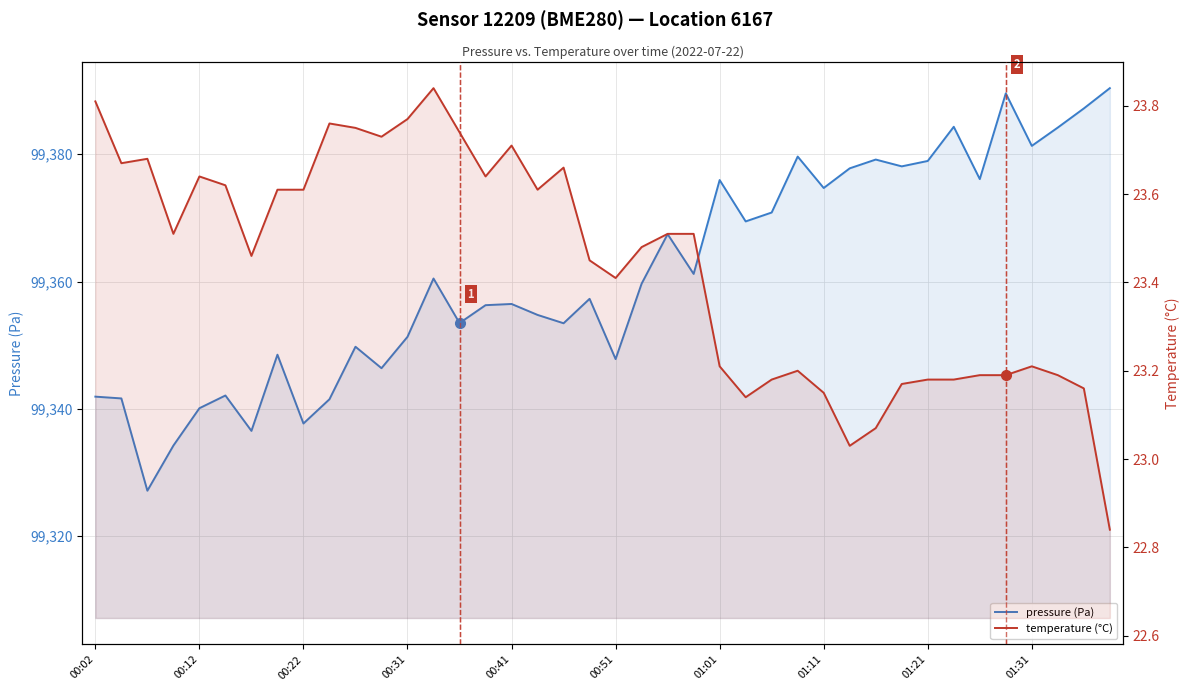

What is the difference between the maximum and second lowest values in the pressure (Pa) series?

56.2